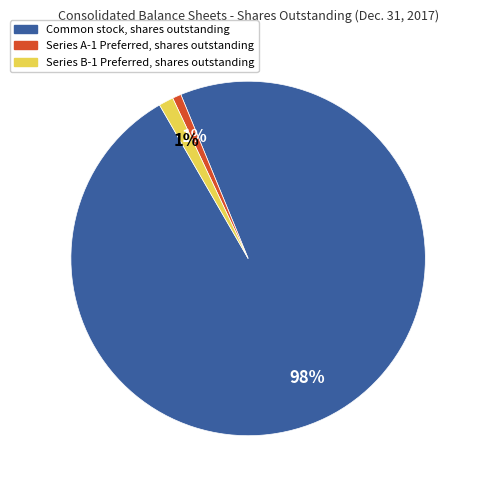

Combined, do Common stock, shares outstanding and Series A-1 Preferred, shares outstanding account for over 50%?

Yes